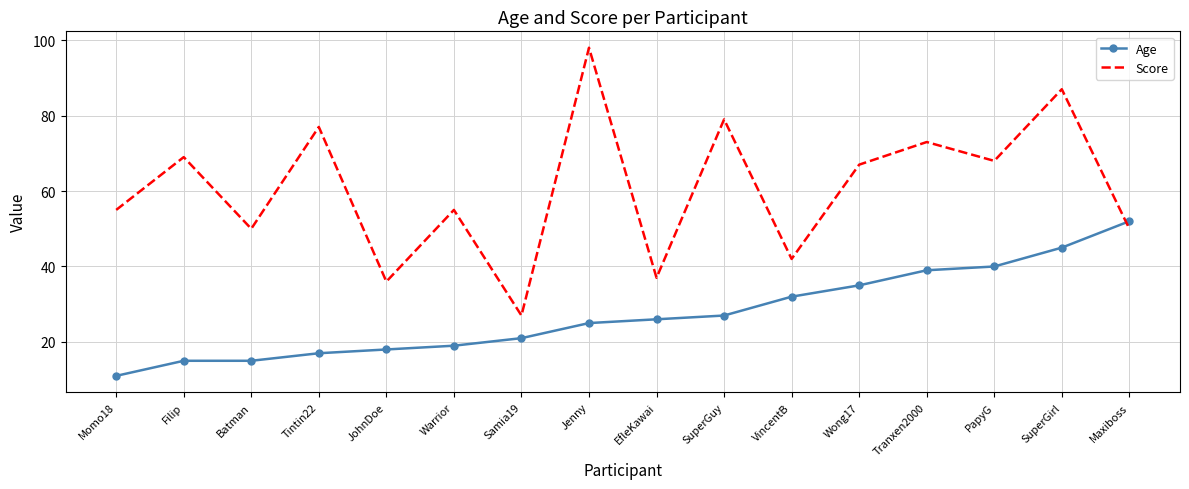

Which series has the largest range (max minus min)?

Score